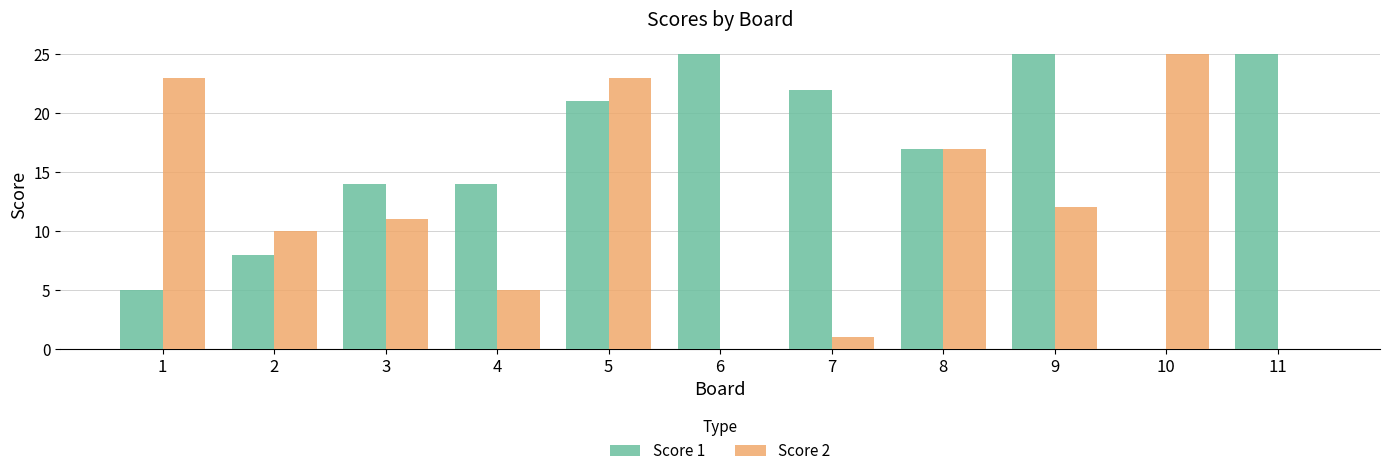

Is the value of Score 1 at 11 greater than the value of Score 2 at 9?

Yes